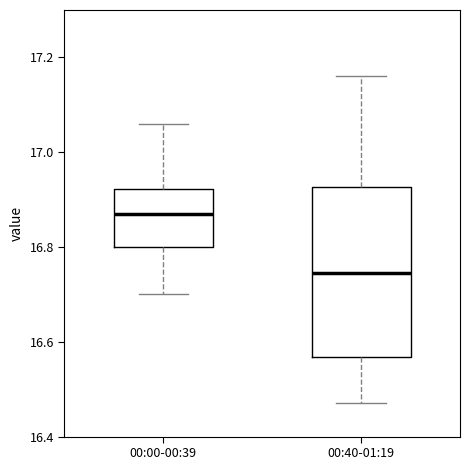

Reading left to right, read every box against the y-axis: the position of its median line, the range the box covers, and the ends of its whiskers. The values are not printed on the chart, so give them approximately, as read against the axis.

00:00-00:39: median 16.88, box 16.80 to 16.92, whiskers 16.70 to 17.06
00:40-01:19: median 16.74, box 16.56 to 16.92, whiskers 16.48 to 17.16